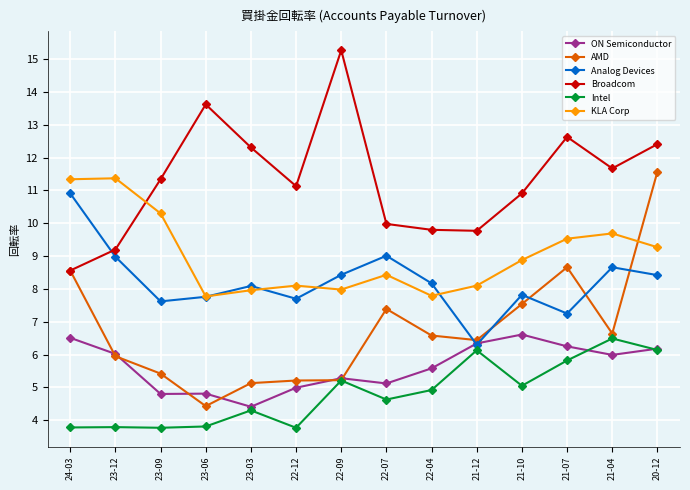

True or false: ON Semiconductor has a value of 1.9 at 23-03.

False